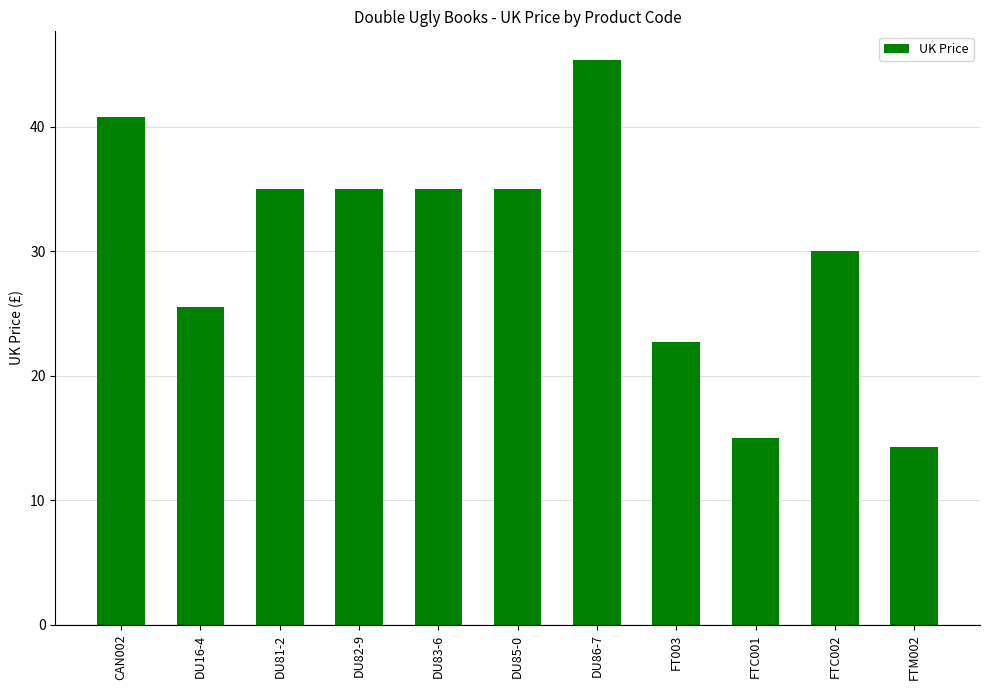

What is the label of the 9th bar from the right?

DU81-2